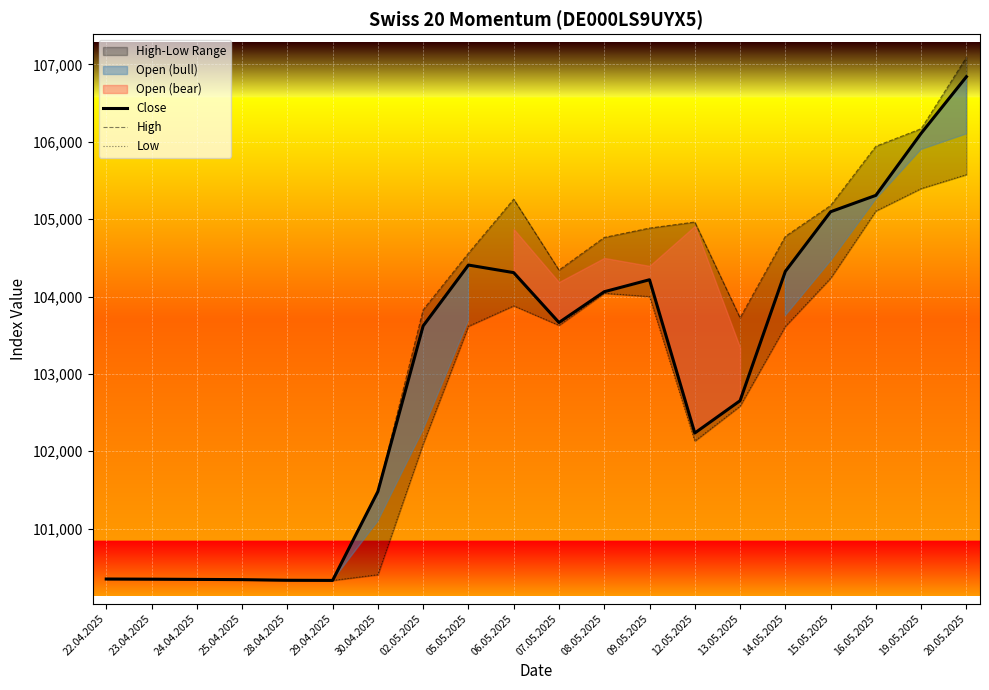

What is the sum of all Low values?

2052346